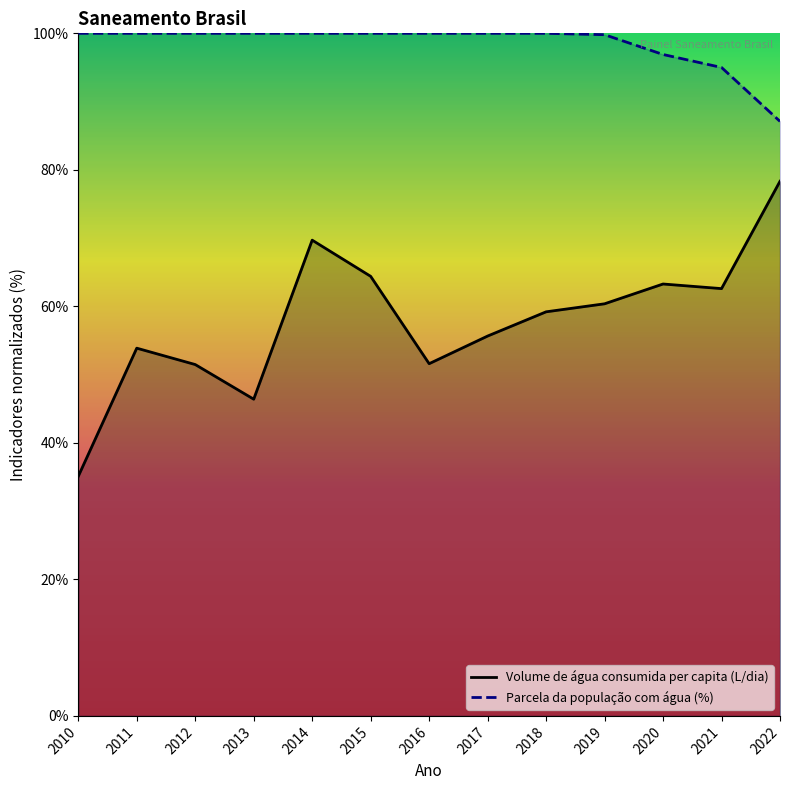

Is the value of Parcela da população com água (%) at 2015 greater than the value of Volume de água consumida per capita (L/dia) at 2019?

Yes